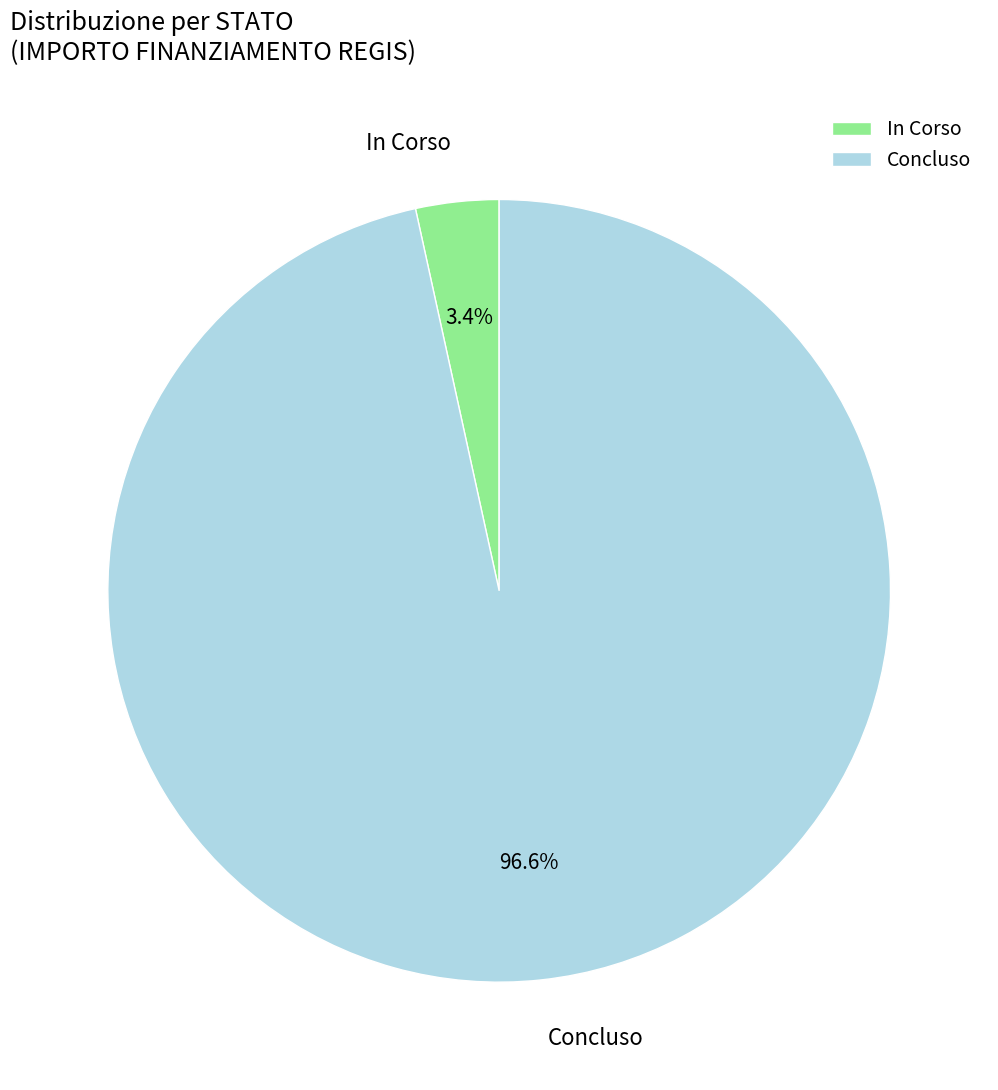

Between Concluso and In Corso, which is larger?

Concluso